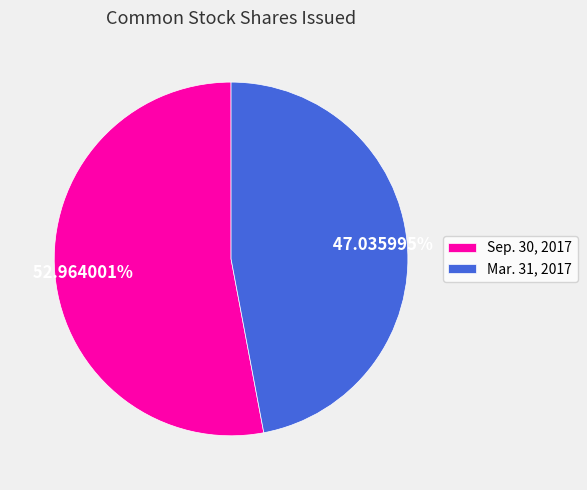

What is the smallest slice in the pie chart?

Mar. 31, 2017